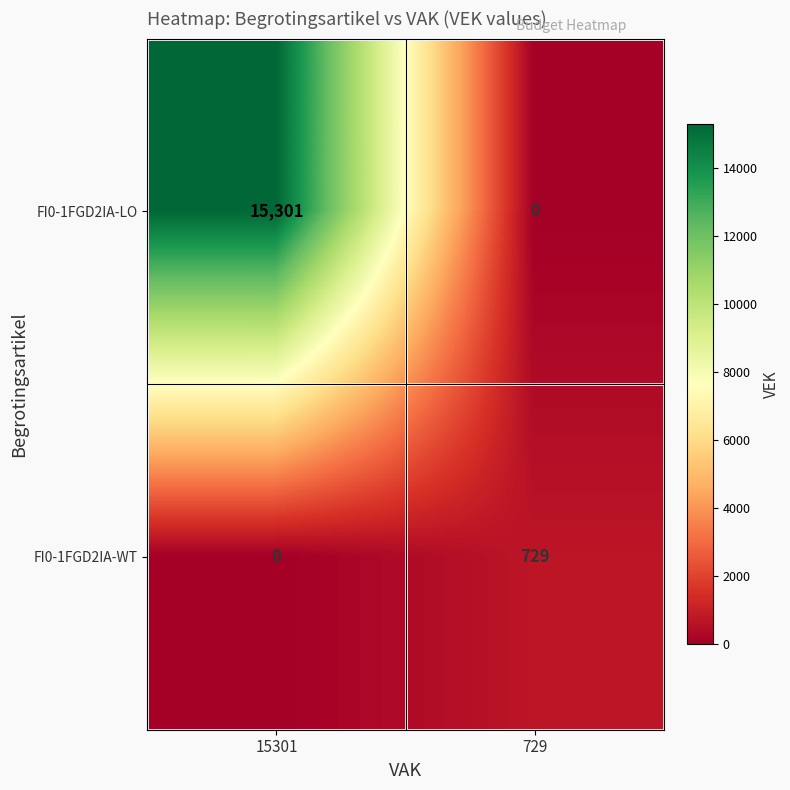

Which series has the largest total across all categories?

FI0-1FGD2IA-LO